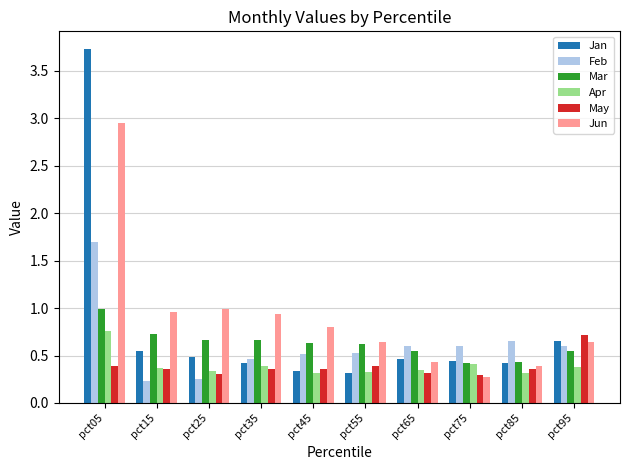

The value of May at pct35 is 0.4. True or false?

True